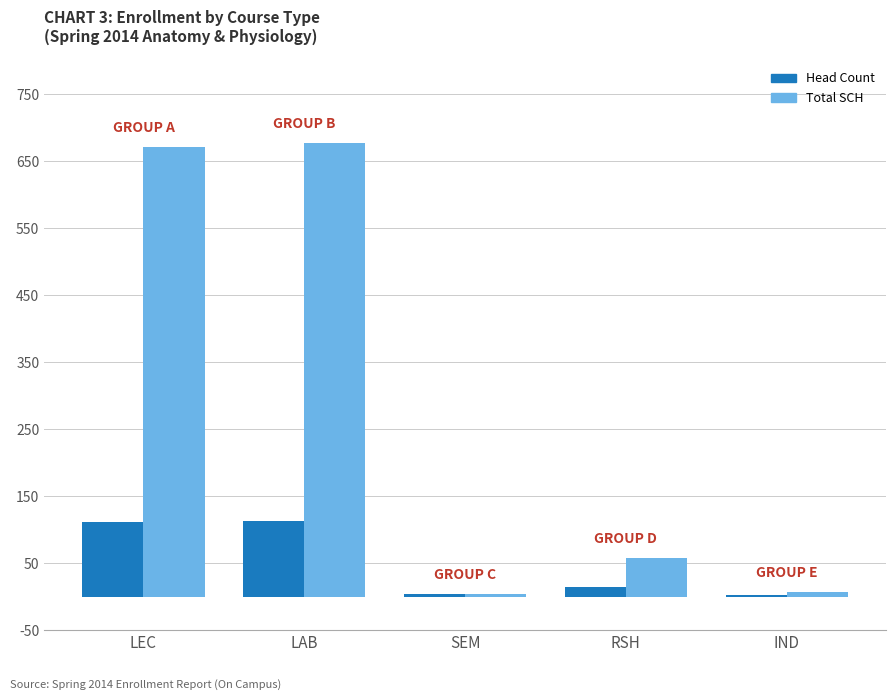

What is the greatest value displayed?

678